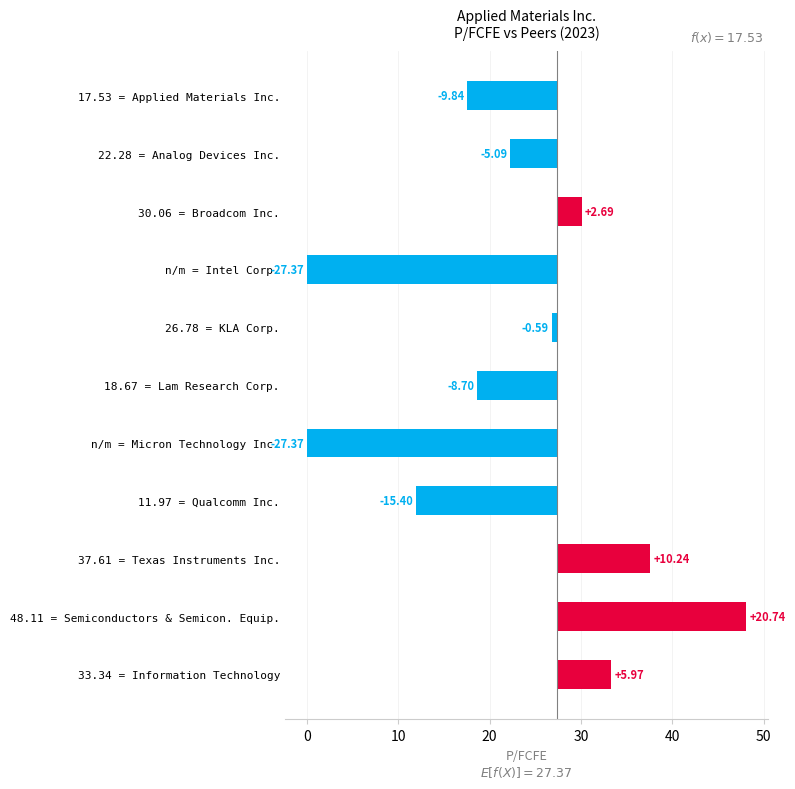

Between n/m = Micron Technology Inc. and 11.97 = Qualcomm Inc., which is larger?

11.97 = Qualcomm Inc.